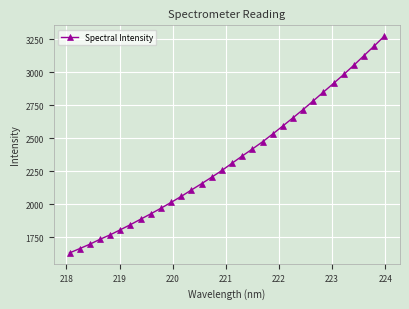

What is the value of the 7th point from the left?

1845.4